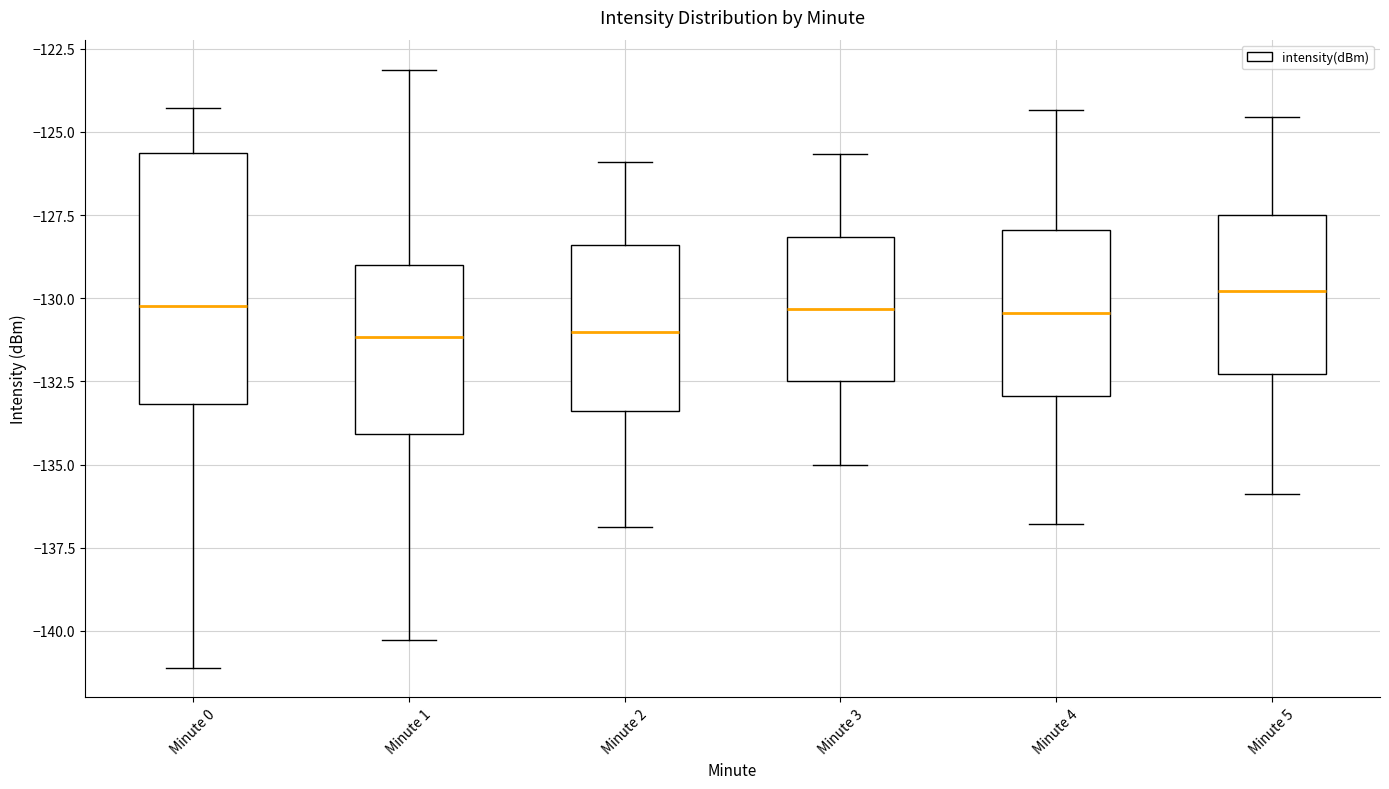

Reading left to right, transcribe this box plot: for each box, give where its median line is, the range the box spans, and where its two whiskers end, as read against the y-axis. The values are not printed on the chart, so give them approximately, as read against the axis.

Minute 0: median -130.0, box -133.0 to -125.5, whiskers -141.0 to -124.5
Minute 1: median -131.0, box -134.0 to -129.0, whiskers -140.5 to -123.0
Minute 2: median -131.0, box -133.5 to -128.5, whiskers -137.0 to -126.0
Minute 3: median -130.5, box -132.5 to -128.0, whiskers -135.0 to -125.5
Minute 4: median -130.5, box -133.0 to -128.0, whiskers -137.0 to -124.5
Minute 5: median -130.0, box -132.5 to -127.5, whiskers -136.0 to -124.5